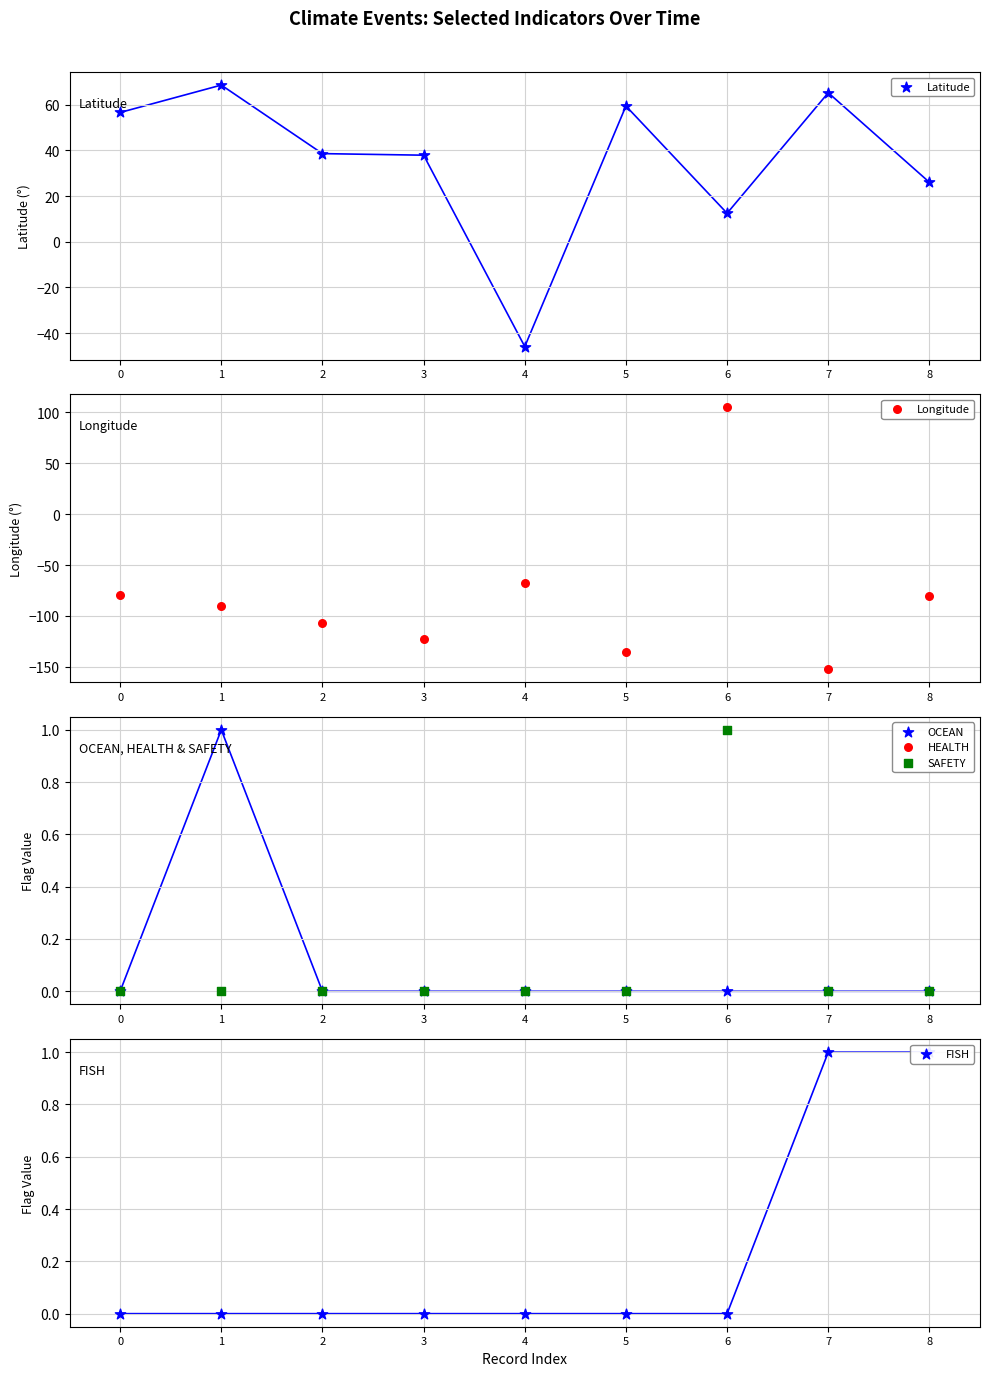

At which category is the sum across all series the highest?

6